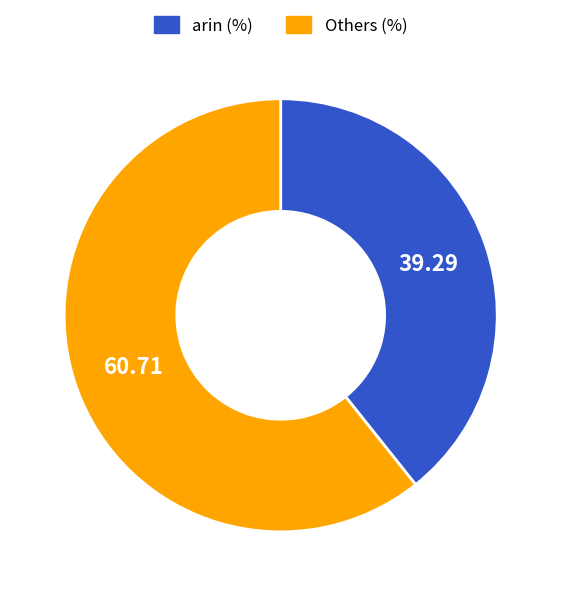

Do Others (%) and arin (%) together represent more than half of the pie?

Yes